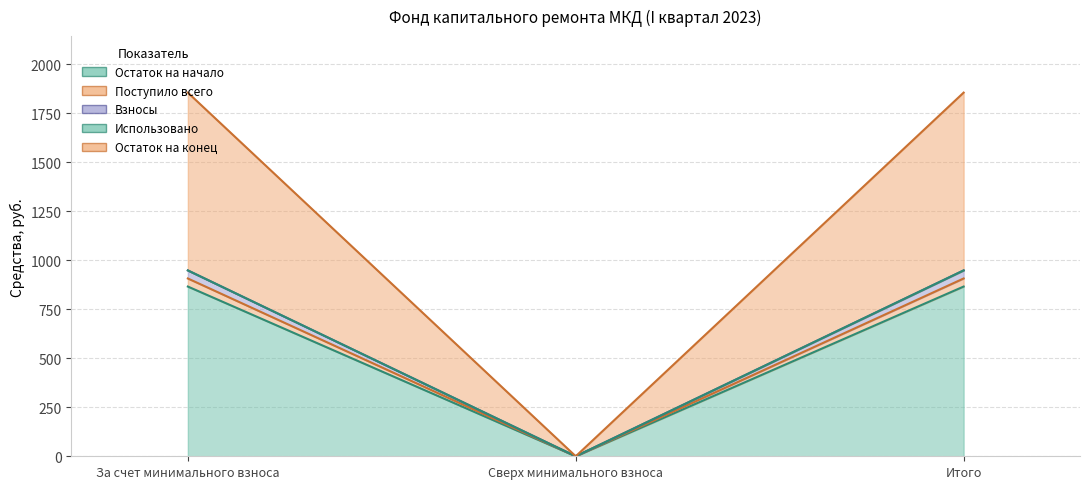

What is the label of the 2nd point from the right?

Сверх минимального взноса